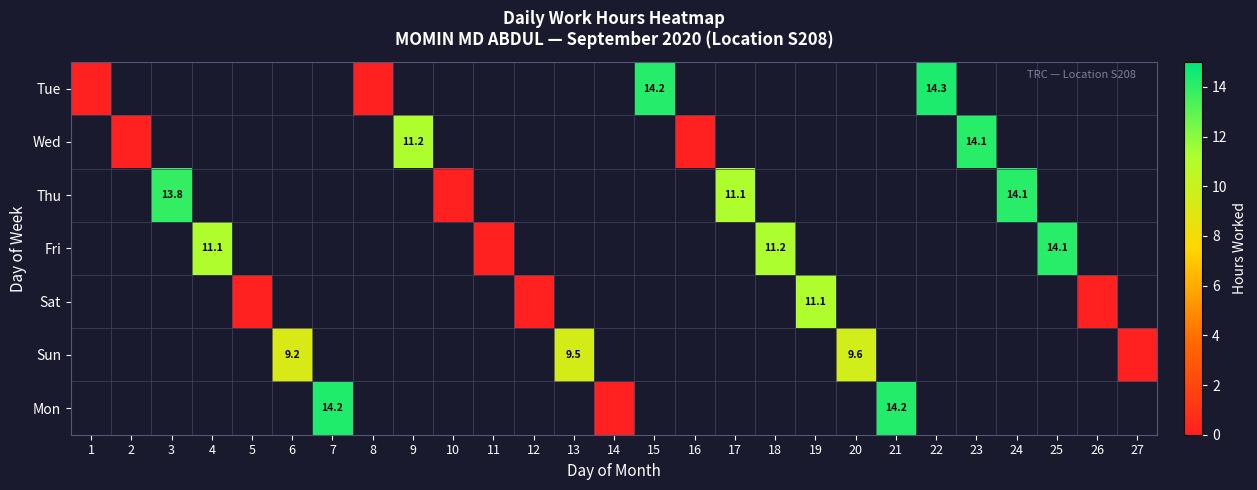

True or false: Thu has a value of 13.8 at 3.

True